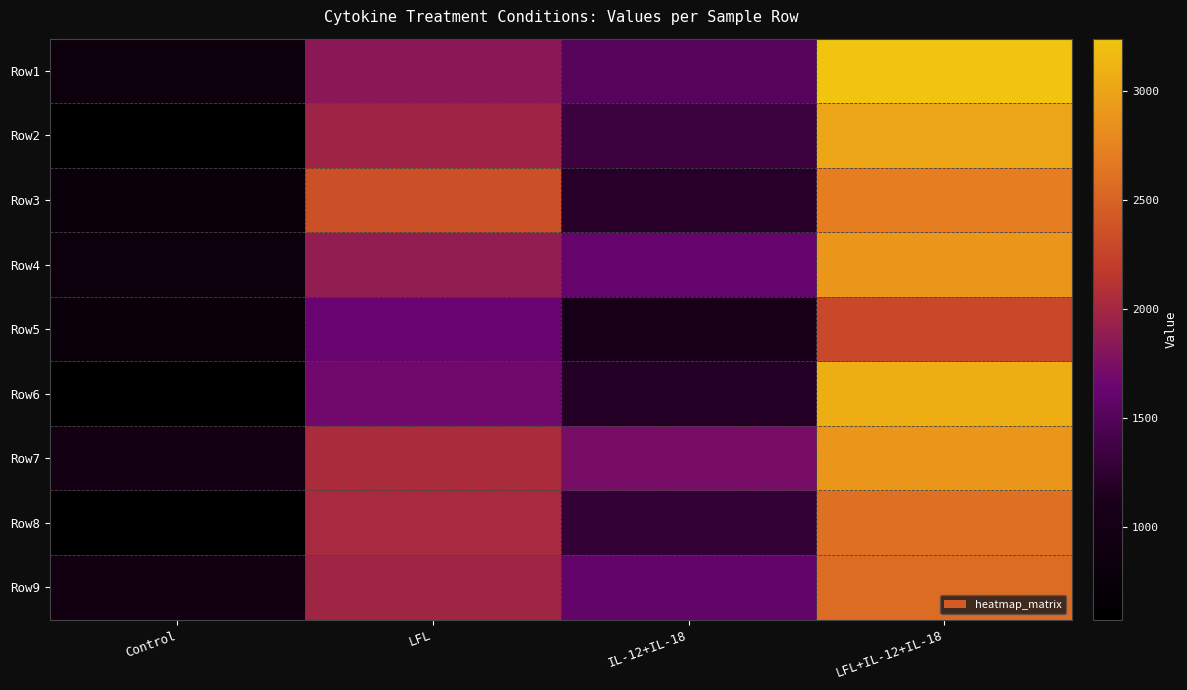

Reading left to right, extract all data points from this chart.

Row1: Control=855	LFL=1843	IL-12+IL-18=1511	LFL+IL-12+IL-18=3240
Row2: Control=602	LFL=1966	IL-12+IL-18=1338	LFL+IL-12+IL-18=3007
Row3: Control=788	LFL=2353	IL-12+IL-18=1202	LFL+IL-12+IL-18=2712
Row4: Control=844	LFL=1897	IL-12+IL-18=1607	LFL+IL-12+IL-18=2892
Row5: Control=786	LFL=1642	IL-12+IL-18=1053	LFL+IL-12+IL-18=2290
Row6: Control=598	LFL=1688	IL-12+IL-18=1185	LFL+IL-12+IL-18=3077
Row7: Control=985	LFL=2042	IL-12+IL-18=1732	LFL+IL-12+IL-18=2895
Row8: Control=575	LFL=2028	IL-12+IL-18=1280	LFL+IL-12+IL-18=2602
Row9: Control=906	LFL=1973	IL-12+IL-18=1594	LFL+IL-12+IL-18=2572